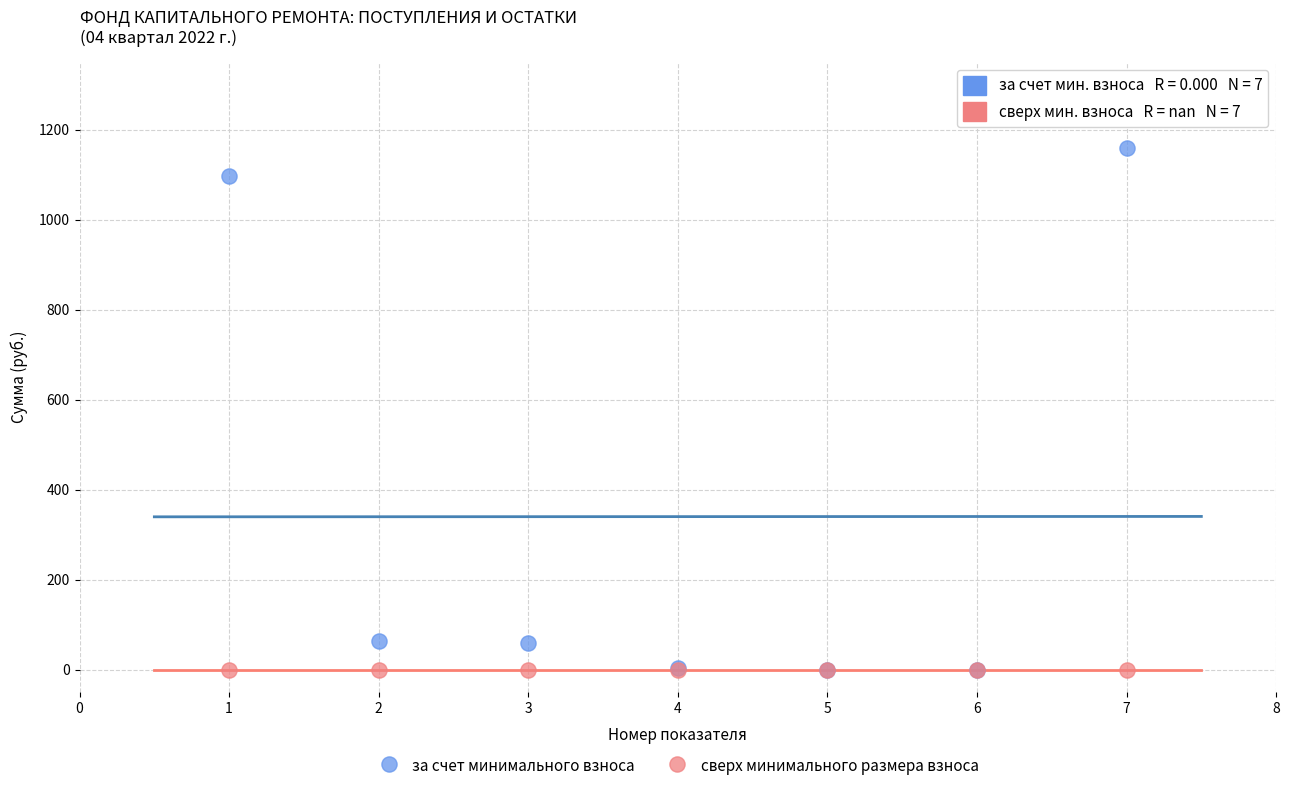

What are all the series names shown in the legend?

за счет минимального взноса, сверх минимального размера взноса